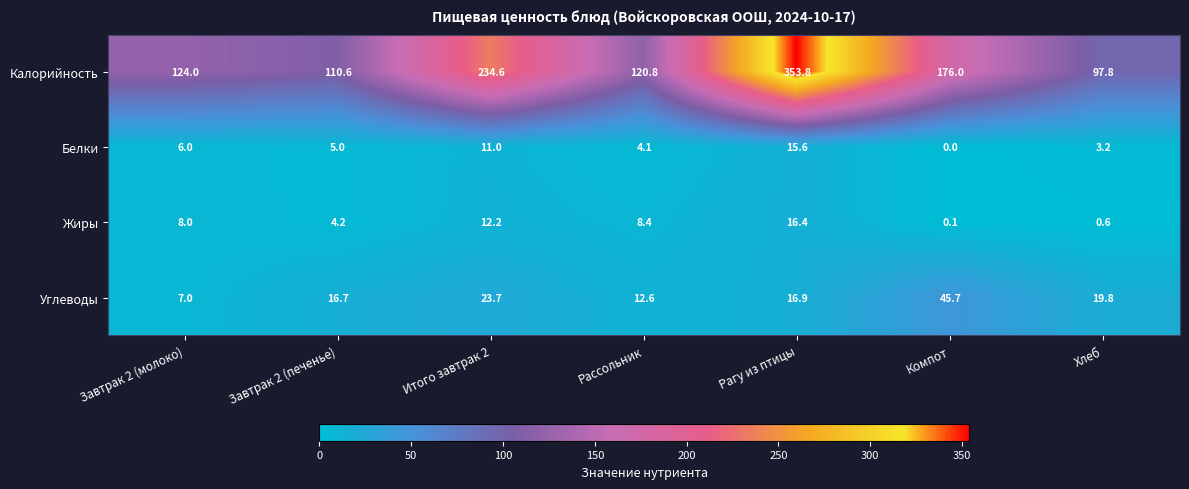

Reading left to right, transcribe all the data shown in this chart.

Калорийность: Завтрак 2 (молоко)=124.0	Завтрак 2 (печенье)=110.6	Итого завтрак 2=234.6	Рассольник=120.8	Рагу из птицы=353.8	Компот=176.0	Хлеб=97.8
Белки: Завтрак 2 (молоко)=6.0	Завтрак 2 (печенье)=5.0	Итого завтрак 2=11.0	Рассольник=4.1	Рагу из птицы=15.6	Компот=0.0	Хлеб=3.2
Жиры: Завтрак 2 (молоко)=8.0	Завтрак 2 (печенье)=4.2	Итого завтрак 2=12.2	Рассольник=8.4	Рагу из птицы=16.4	Компот=0.1	Хлеб=0.6
Углеводы: Завтрак 2 (молоко)=7.0	Завтрак 2 (печенье)=16.7	Итого завтрак 2=23.7	Рассольник=12.6	Рагу из птицы=16.9	Компот=45.7	Хлеб=19.8